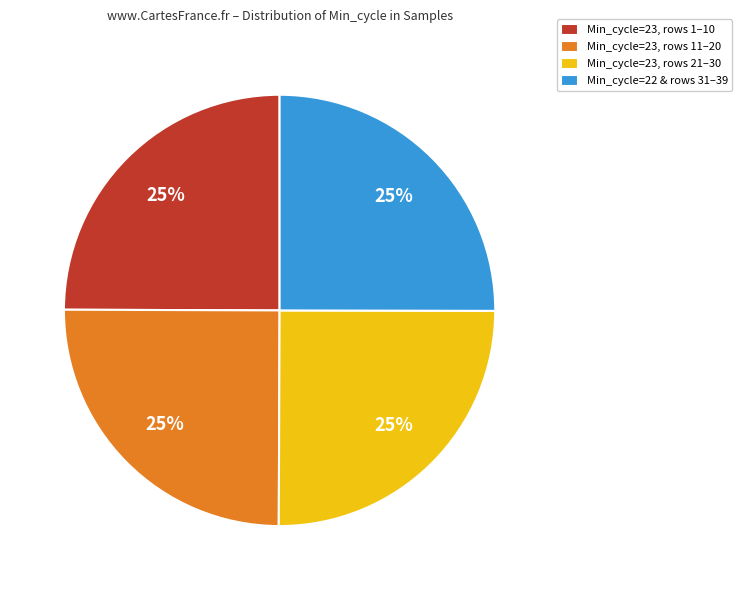

Is it true that Min_cycle=23, rows 11–20 is 38% of the pie?

False